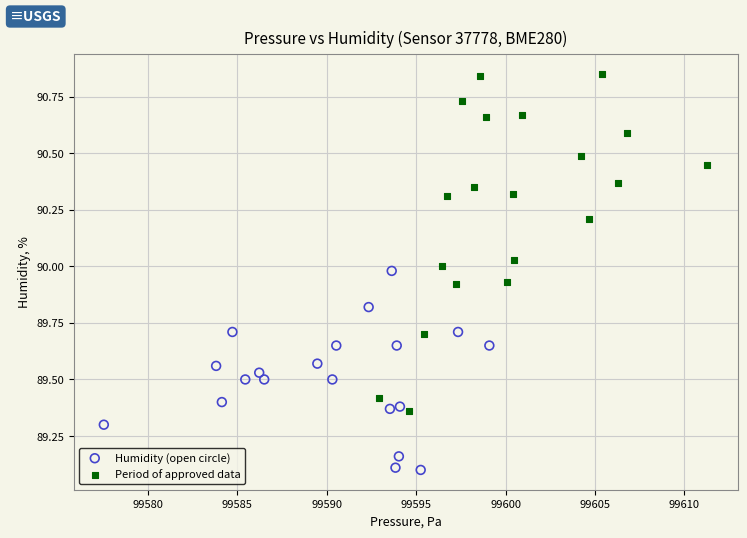

Which series reaches the maximum Y coordinate?

Period of approved data